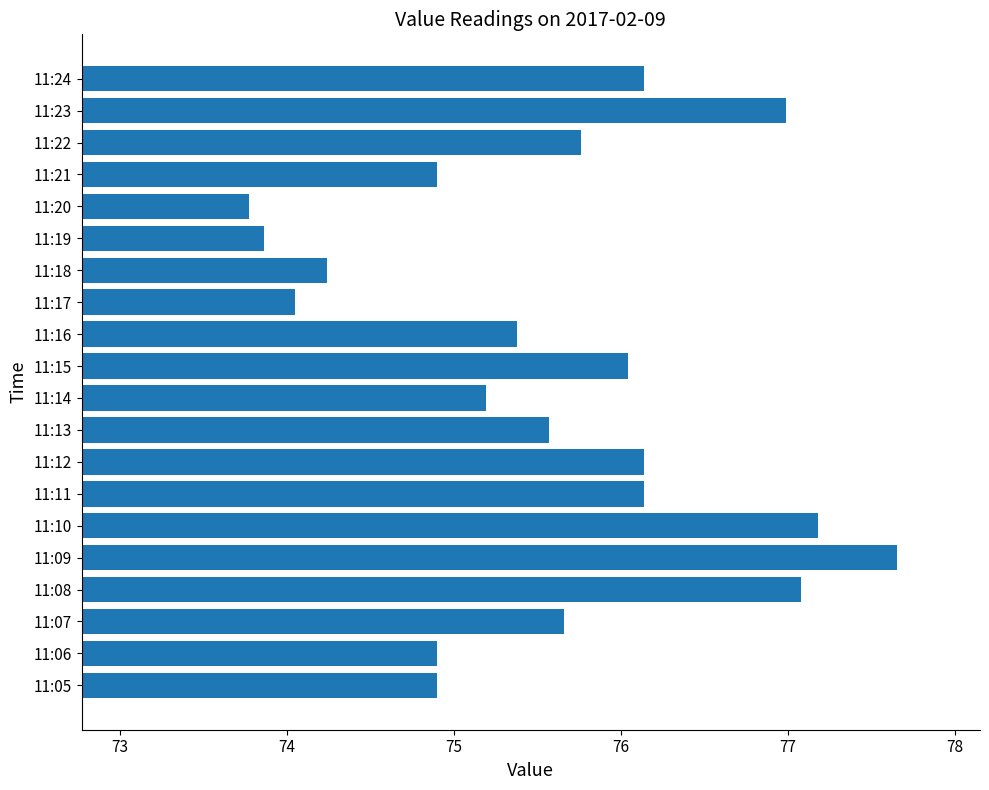

What is the difference between the second highest and minimum values?

3.4